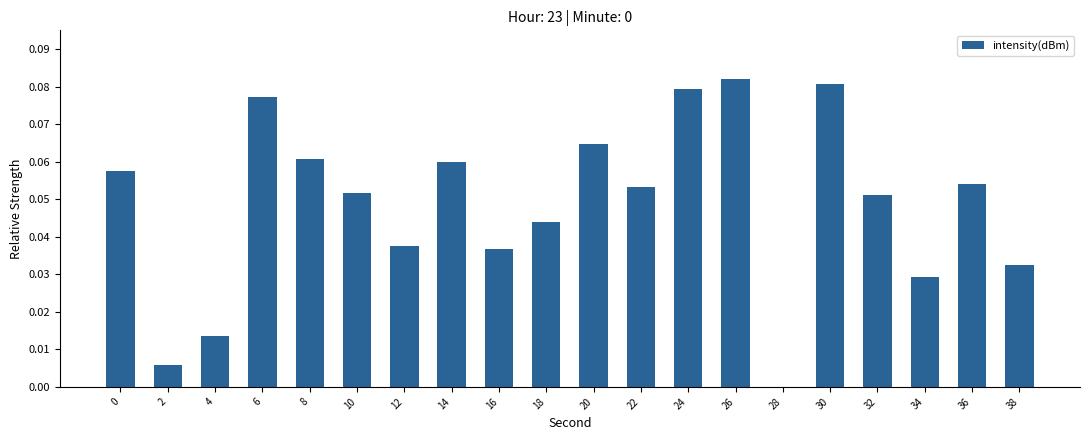

What is the sum of all values?

1.0